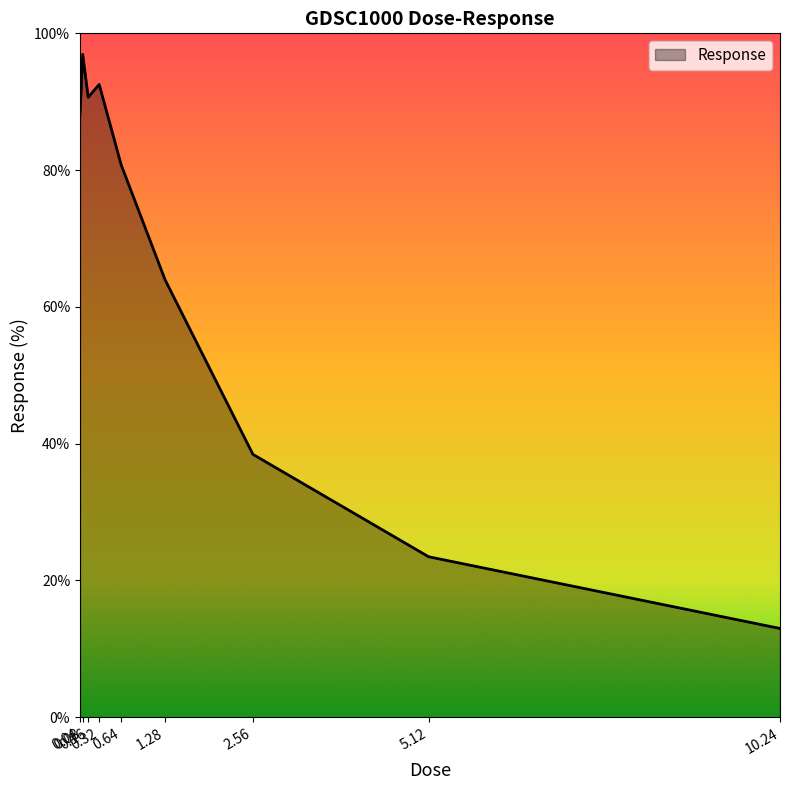

List the labels in order of value, largest first.

0.08, 0.32, 0.16, 0.04, 0.64, 1.28, 2.56, 5.12, 10.24